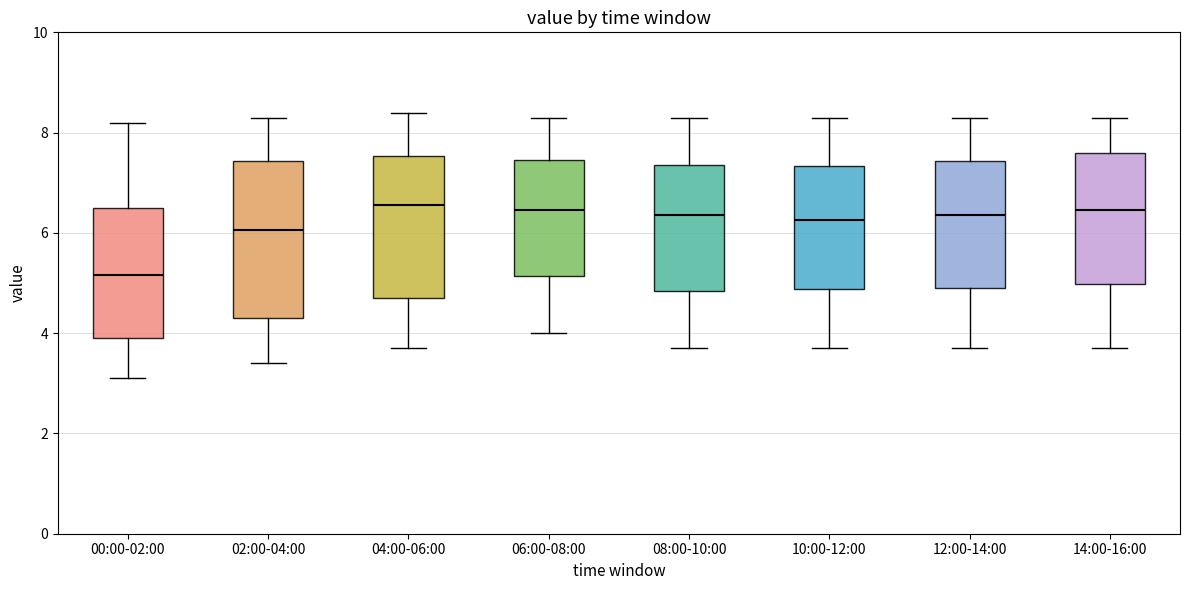

Where is the upper edge of the box for 02:00-04:00 on the y-axis? The values are not printed on the chart, so give them approximately, as read against the axis.

7.4